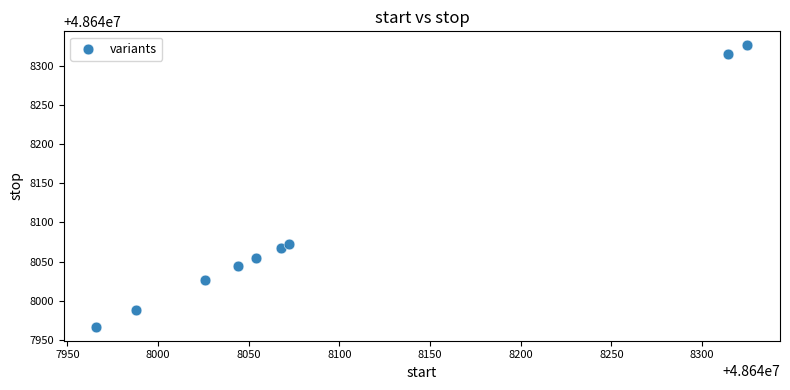

What Y value in the scatter plot is closest to 48648146?

48648072